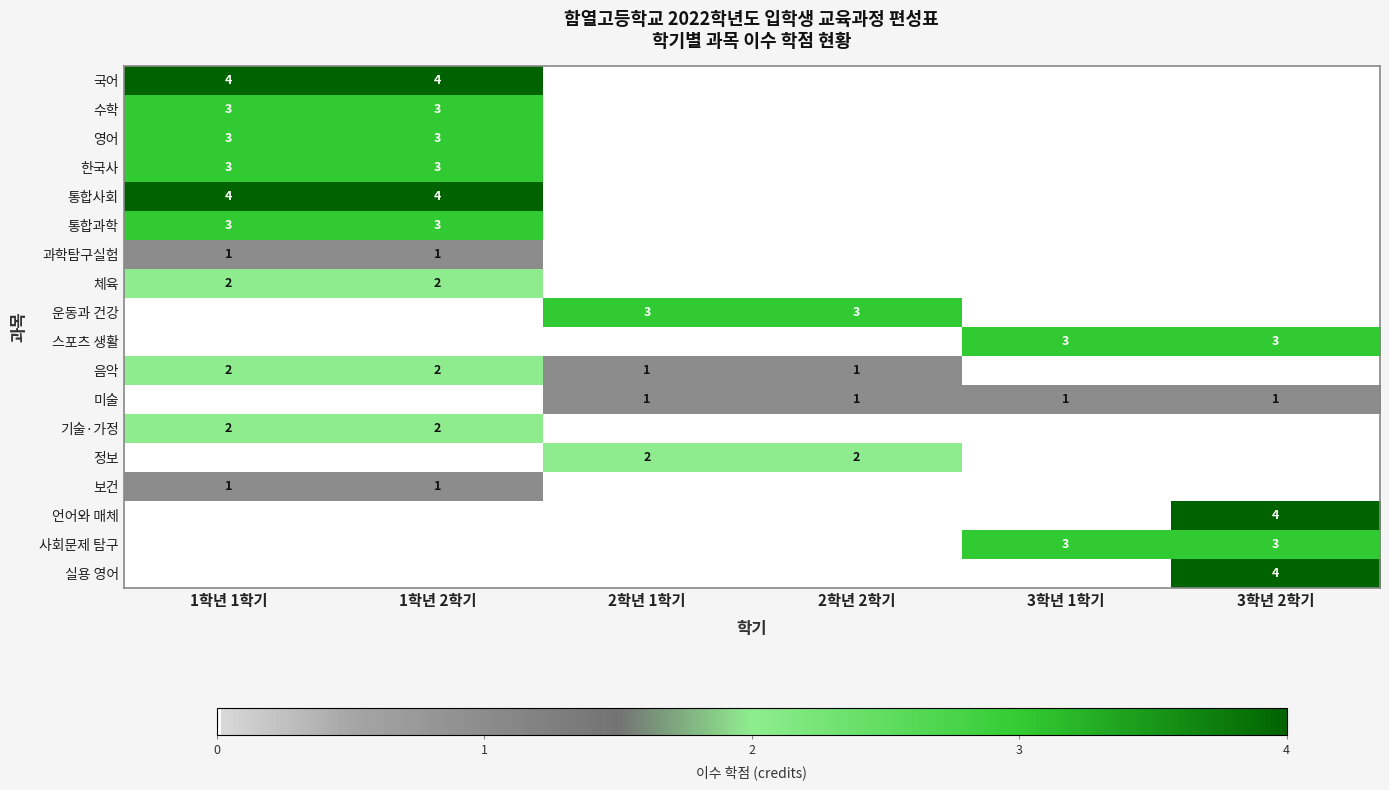

What is the greatest value displayed?

4